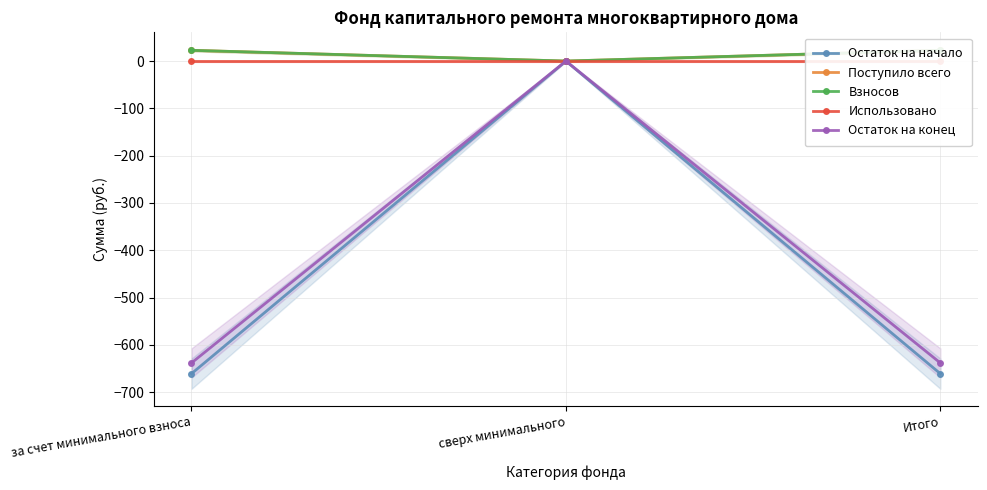

Rank the series by their maximum value, from lowest to highest.

Остаток на начало, Использовано, Остаток на конец, Поступило всего, Взносов